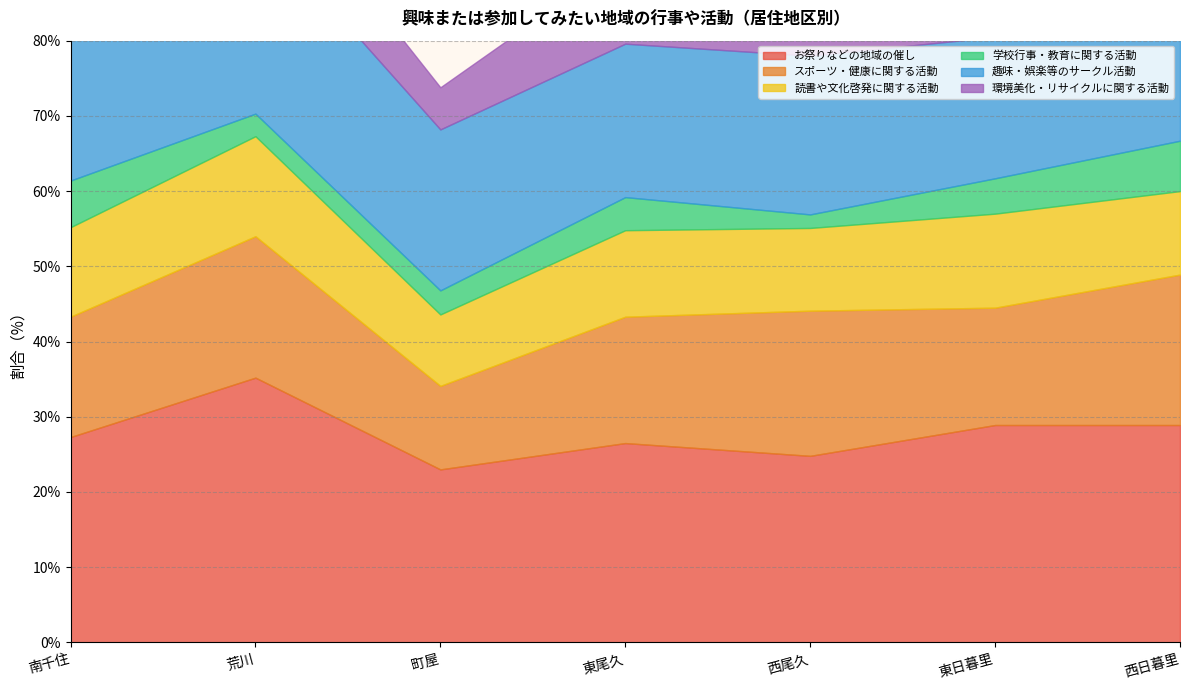

Does the chart display data point markers on the line(s)?

No